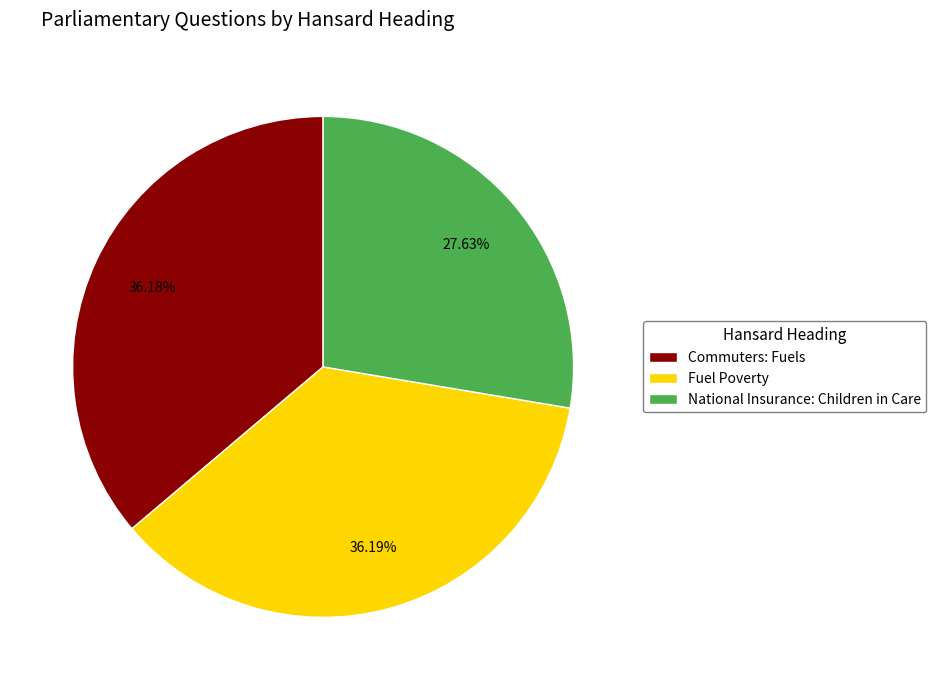

Combined, do National Insurance: Children in Care and Commuters: Fuels account for over 50%?

Yes